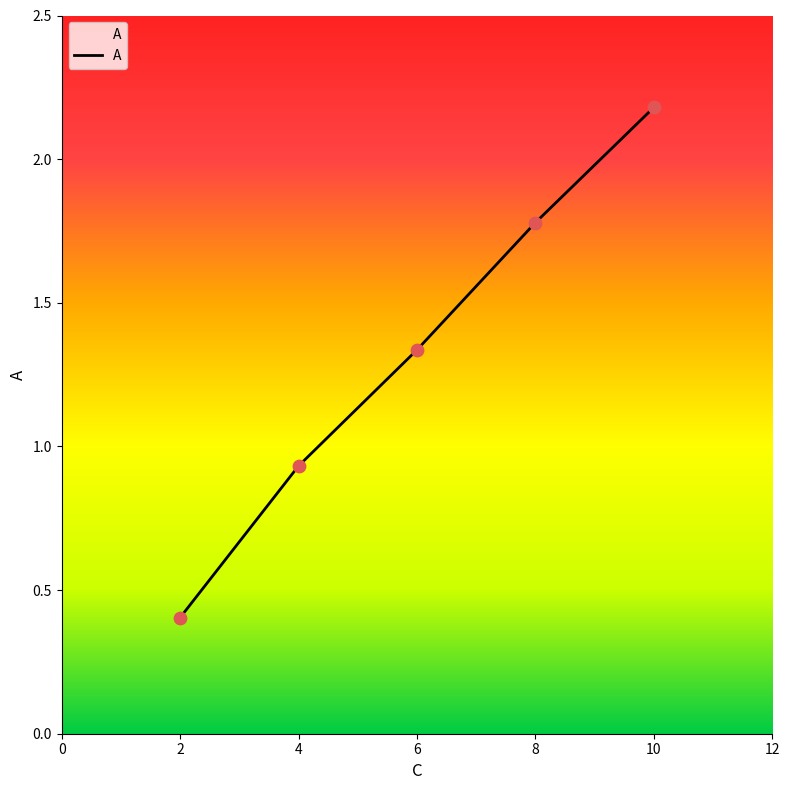

What is the change in value from 2 to 4?

+0.5